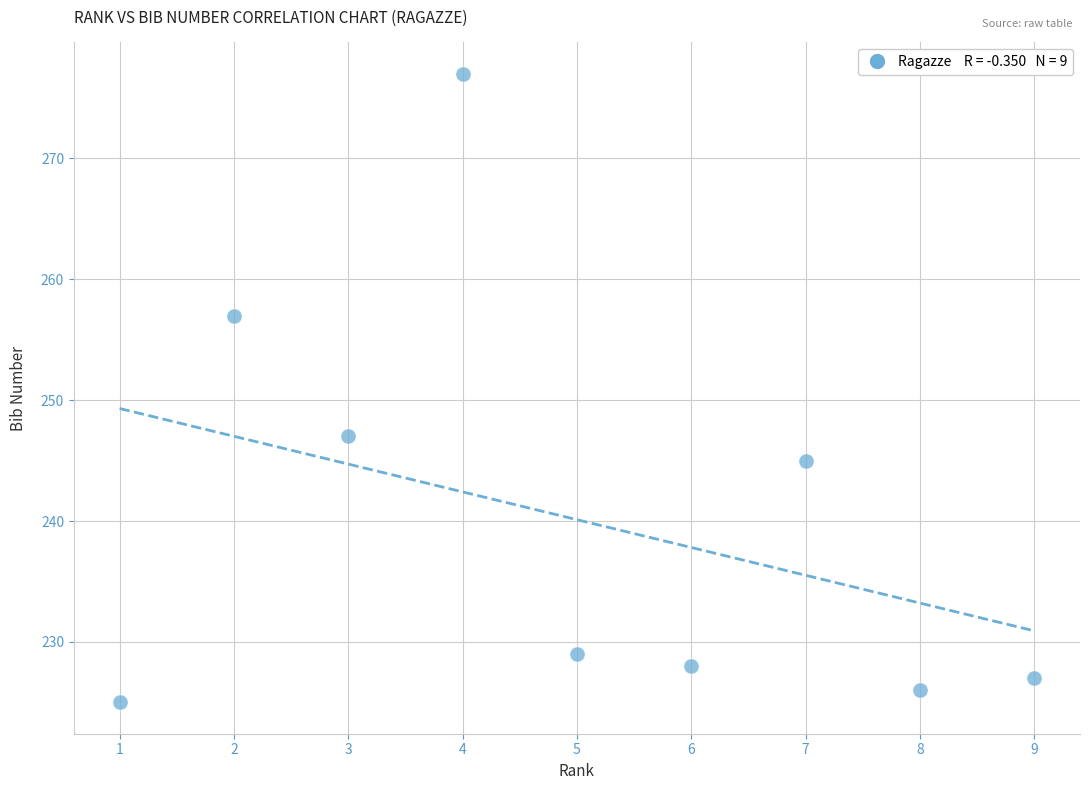

What is the average Y value?

240